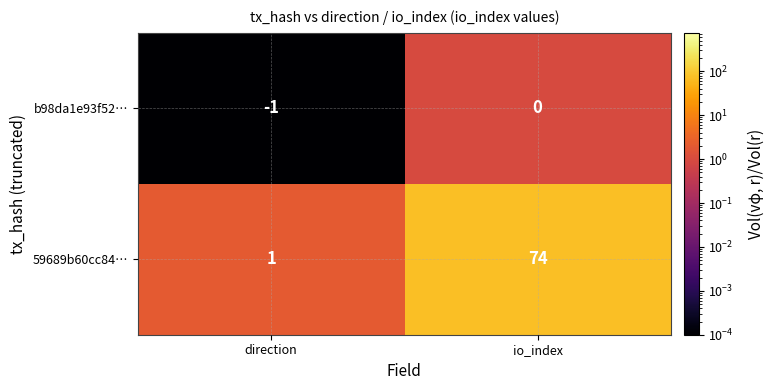

Which series changed the most between direction and io_index?

59689b60cc84…